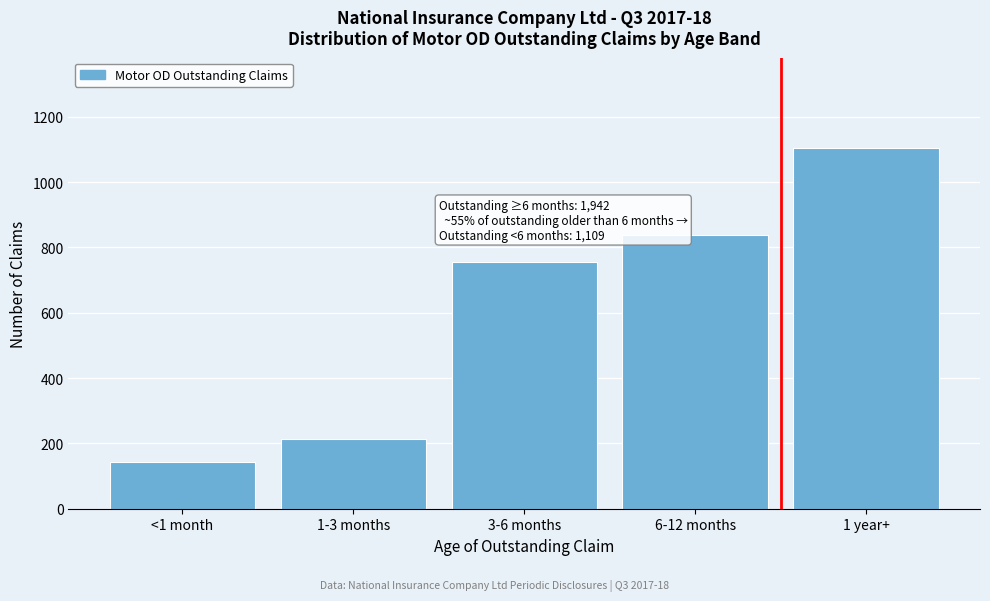

Reading left to right, list all the values displayed in this chart.

142	212	755	837	1105